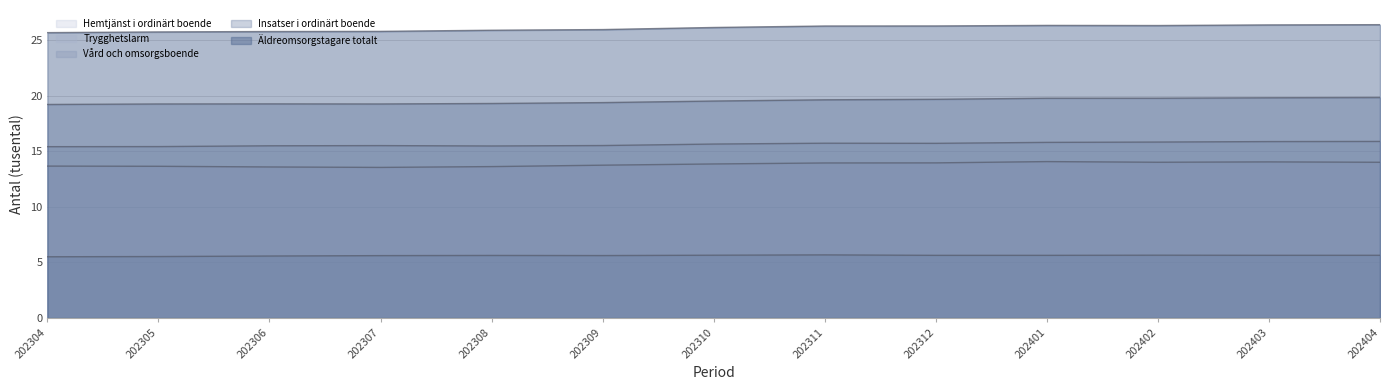

Reading left to right, list all the values displayed in this chart.

Hemtjänst i ordinärt boende: 13.7	13.6	13.6	13.5	13.6	13.7	13.8	13.9	13.9	14.1	14.0	14.0	14.0
Trygghetslarm: 15.4	15.4	15.5	15.5	15.5	15.5	15.6	15.7	15.7	15.8	15.8	15.9	15.9
Vård och omsorgsboende: 5.5	5.5	5.6	5.6	5.6	5.6	5.6	5.7	5.6	5.6	5.6	5.6	5.6
Insatser i ordinärt boende: 19.2	19.2	19.2	19.2	19.3	19.4	19.5	19.6	19.7	19.8	19.8	19.8	19.8
Äldreomsorgstagare totalt: 25.7	25.7	25.8	25.8	25.9	25.9	26.1	26.2	26.3	26.3	26.3	26.3	26.4